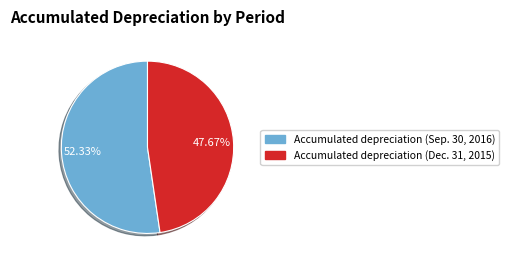

Does Accumulated depreciation (Sep. 30, 2016) account for over 50% of the chart?

Yes